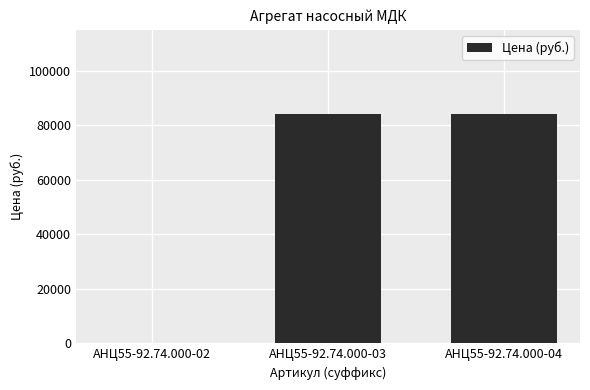

Count the values in the range 0 to 84000.

3